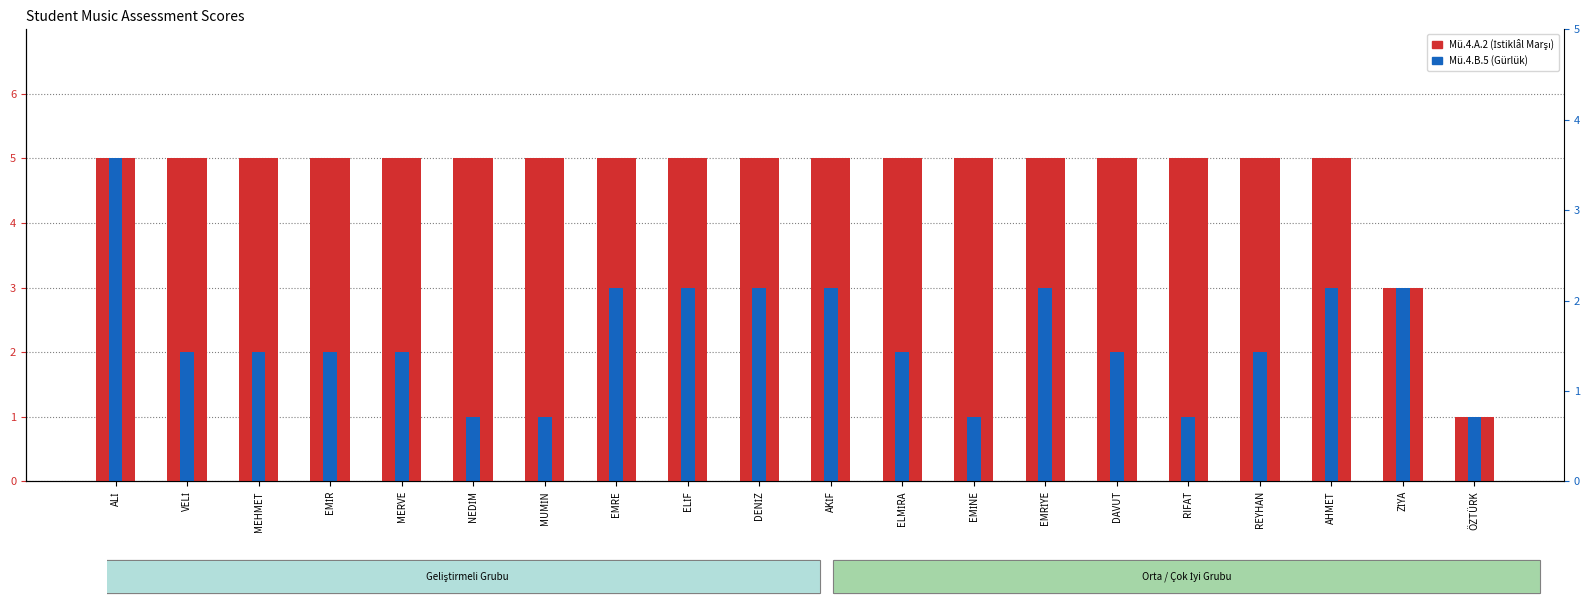

What is the approximate value of Mü.4.B.5 at ÖZTÜRK?

1